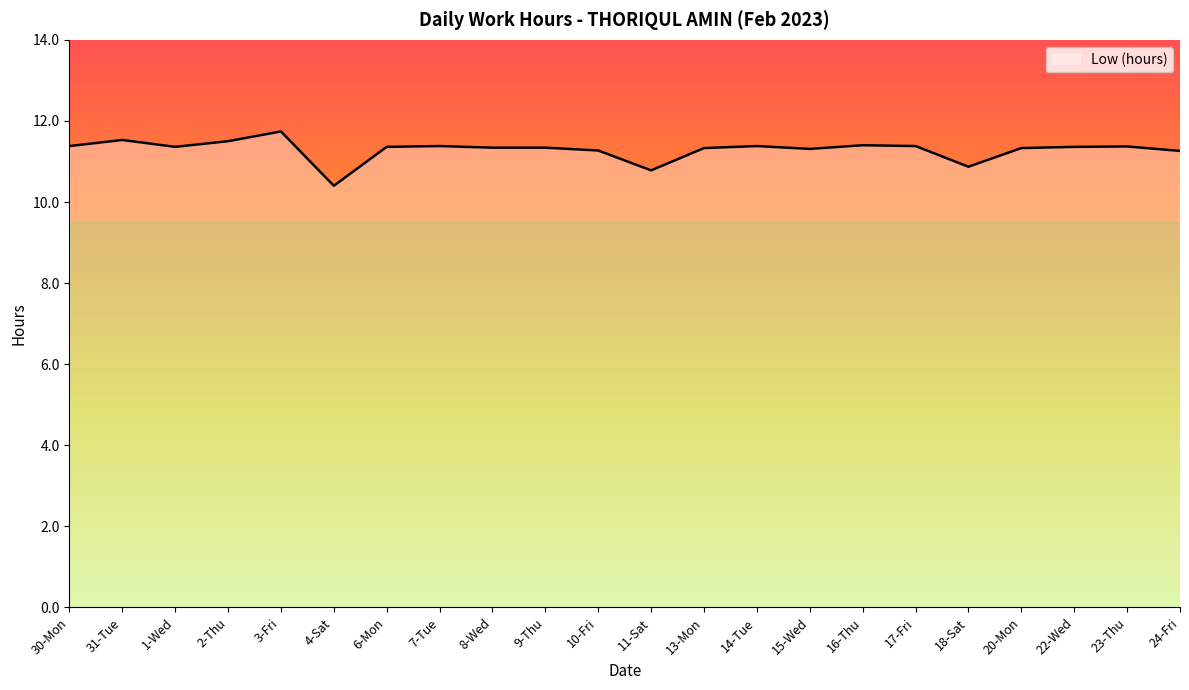

What is the sum of all values?

248.4